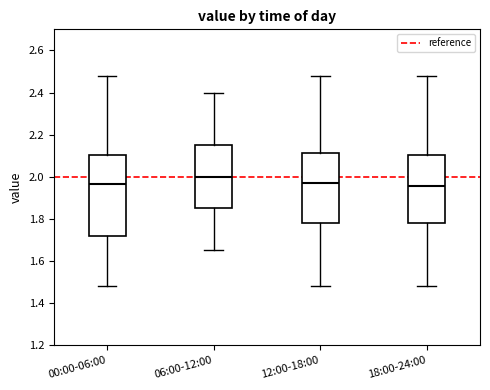

Reading left to right, read every box against the y-axis: the position of its median line, the range the box covers, and the ends of its whiskers. The values are not printed on the chart, so give them approximately, as read against the axis.

00:00-06:00: median 1.96, box 1.72 to 2.10, whiskers 1.48 to 2.48
06:00-12:00: median 2.00, box 1.86 to 2.16, whiskers 1.66 to 2.40
12:00-18:00: median 1.98, box 1.78 to 2.12, whiskers 1.48 to 2.48
18:00-24:00: median 1.96, box 1.78 to 2.10, whiskers 1.48 to 2.48